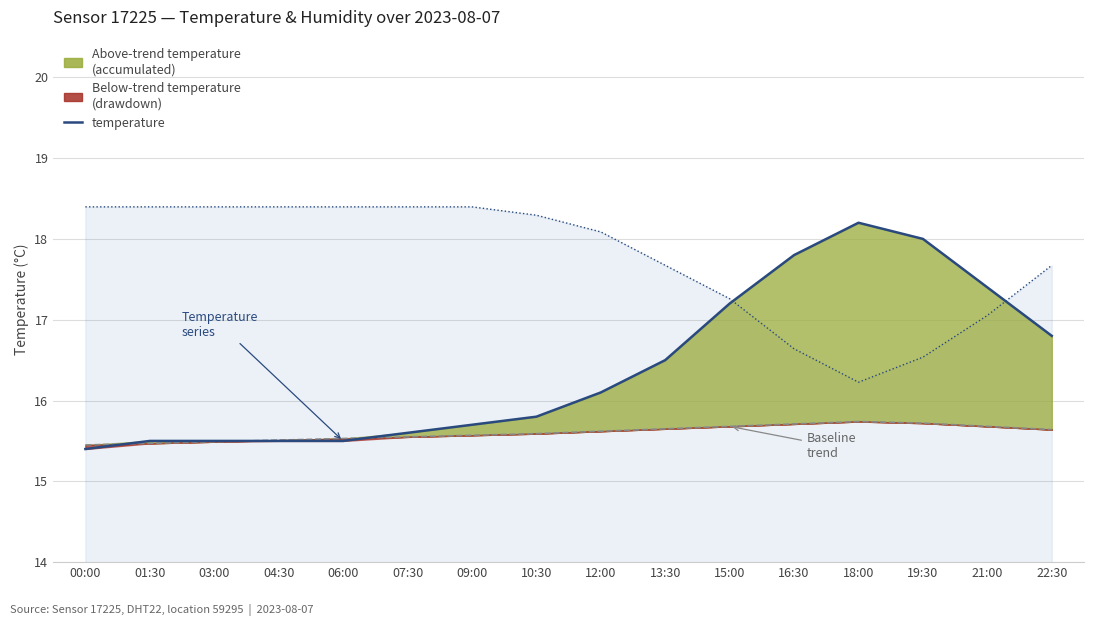

What is the value of the humidity (scaled) point at the 4th from the left?

18.4